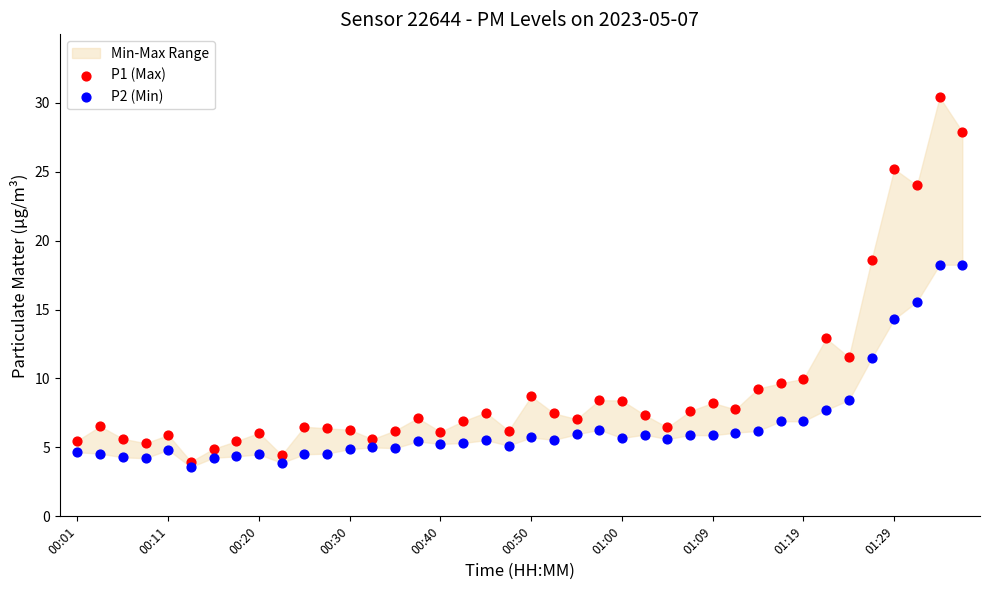

Which series has the widest spread of Y values?

P1 (Max)